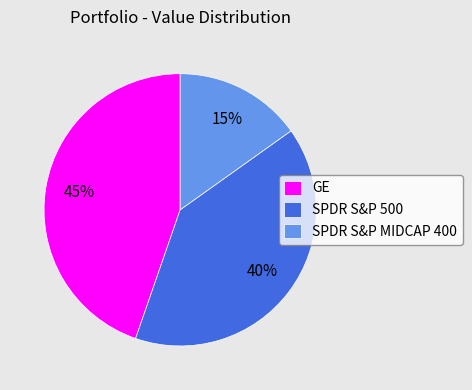

Does GE account for over 50% of the chart?

No